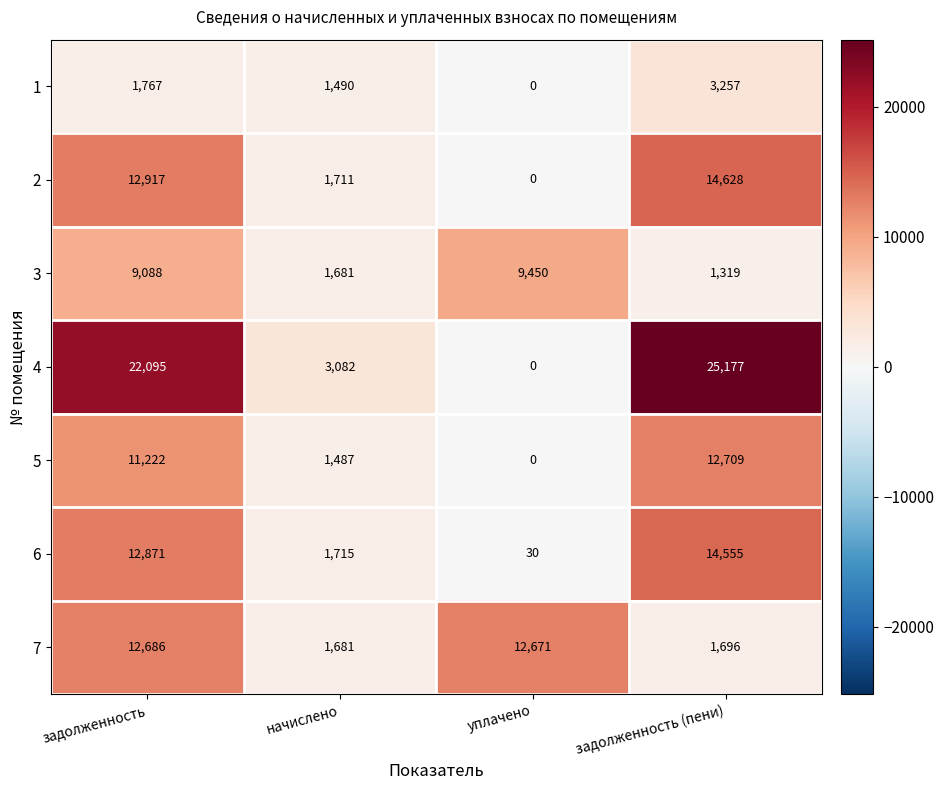

The value of 6 at начислено is 1715. True or false?

True